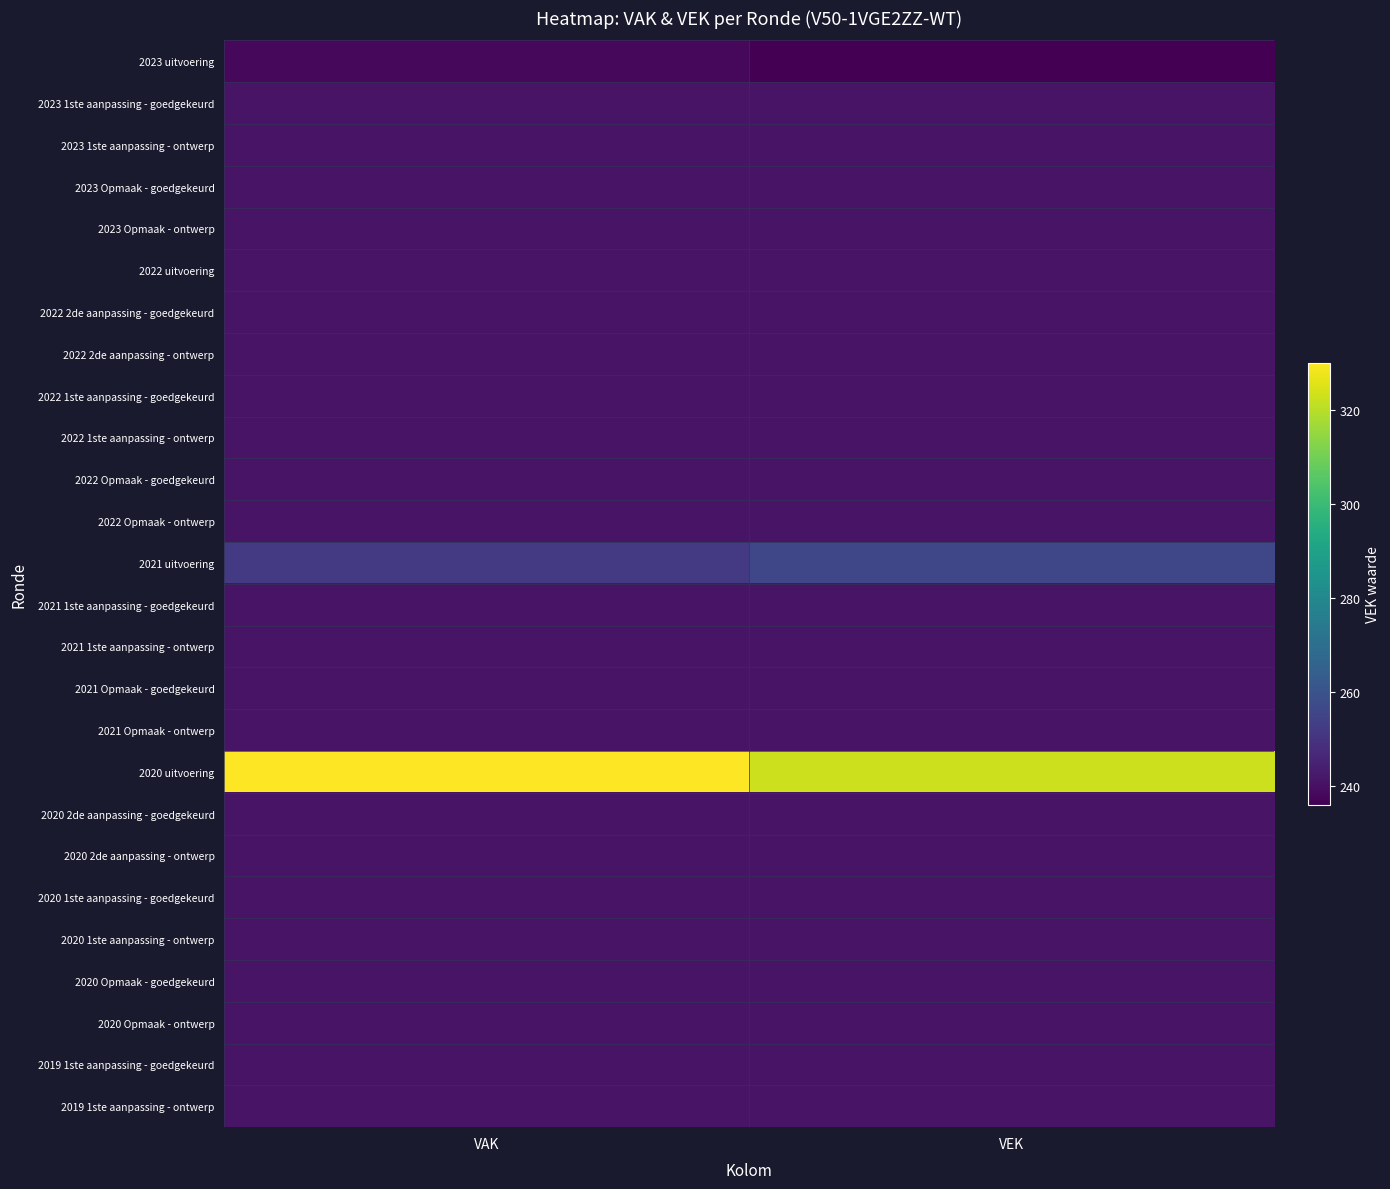

Which label corresponds to the smallest value in the chart?

VEK